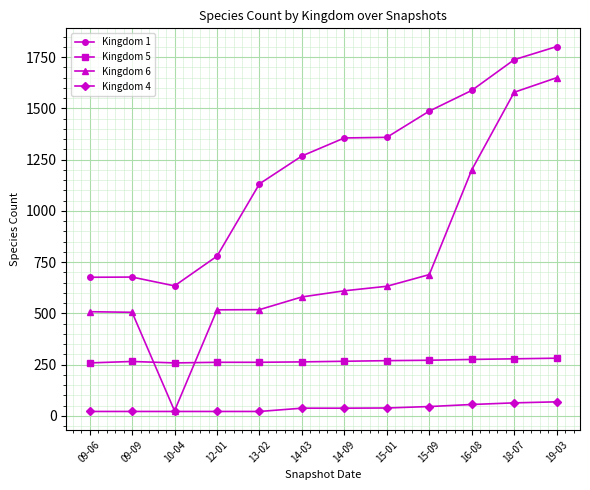

True or false: Kingdom 1 has a value of 1268 at 14-03.

True